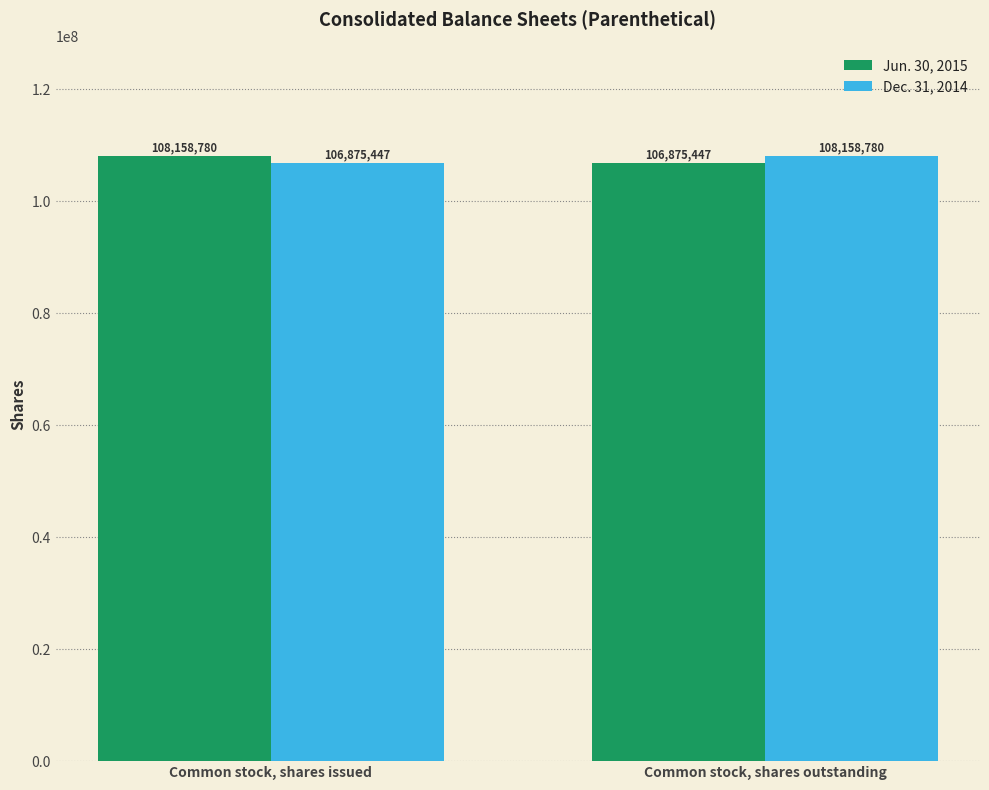

What is the total value across all series at Common stock, shares outstanding?

215034227